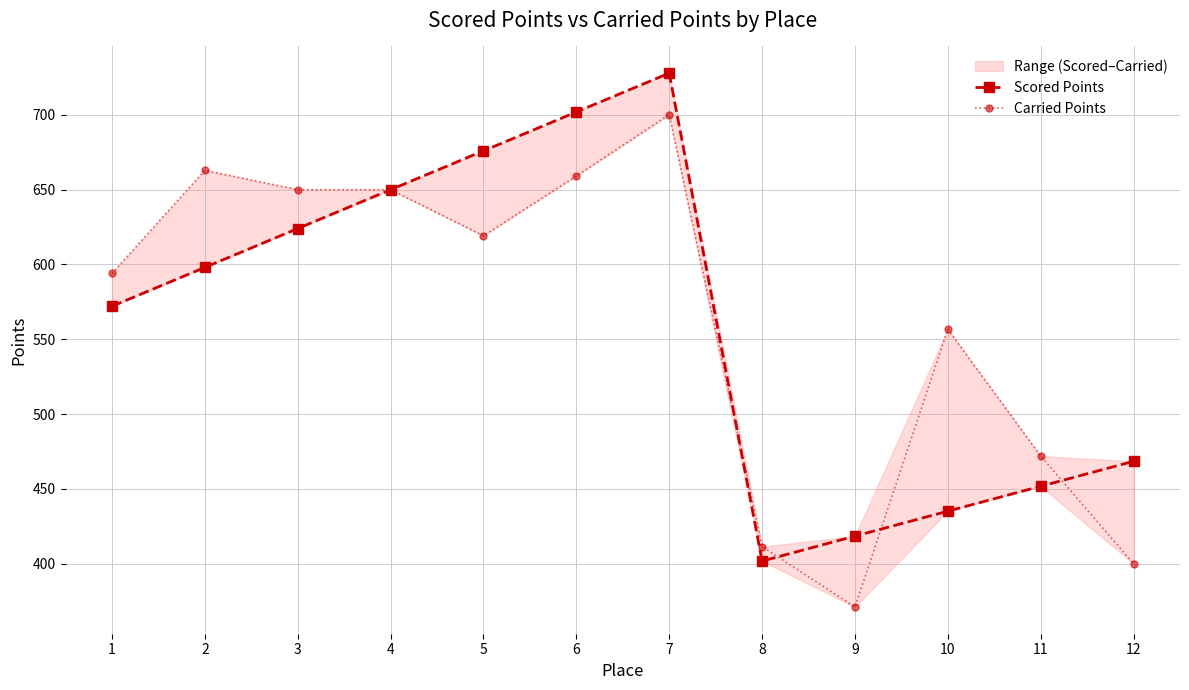

What is the average value of the Carried Points series?

562.2